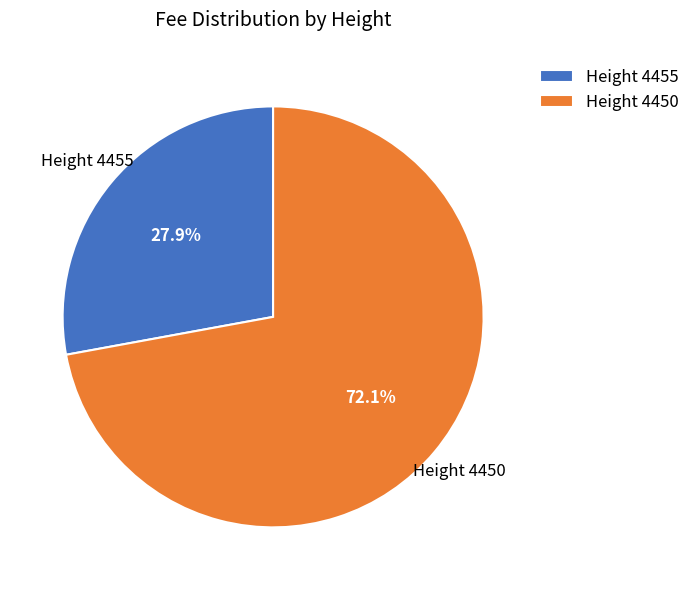

How many slices are in this pie chart?

2